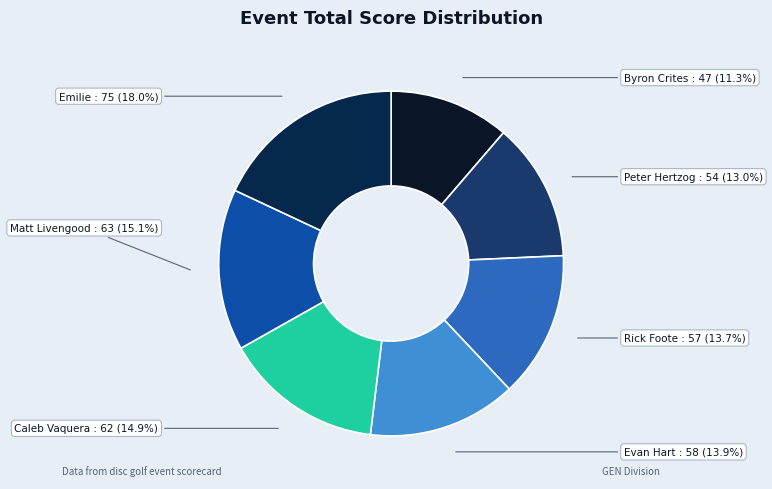

Does Matt Livengood account for over 50% of the chart?

No